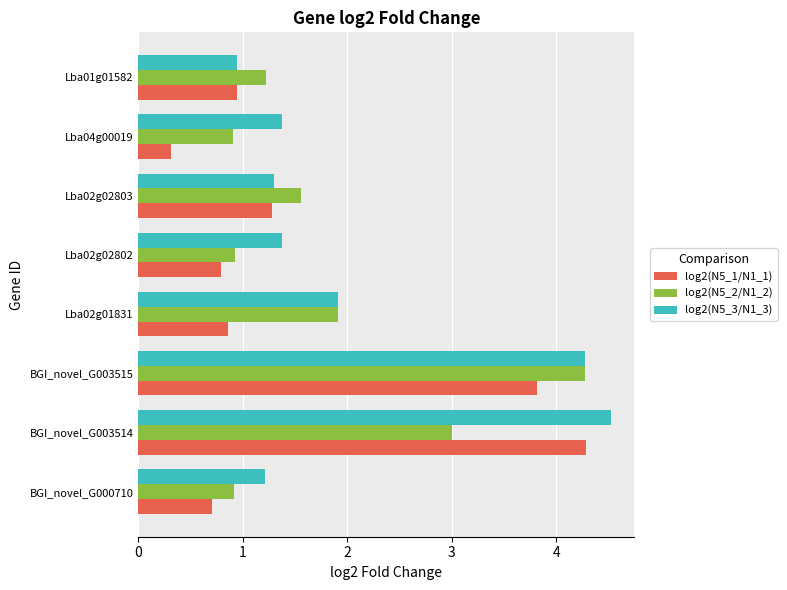

Which series has the largest total across all categories?

log2(N5_3/N1_3)